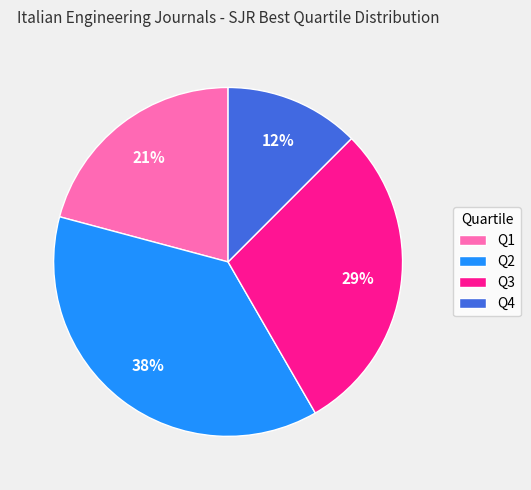

To the nearest percent, what is the combined percentage of Q3 and Q1?

50%